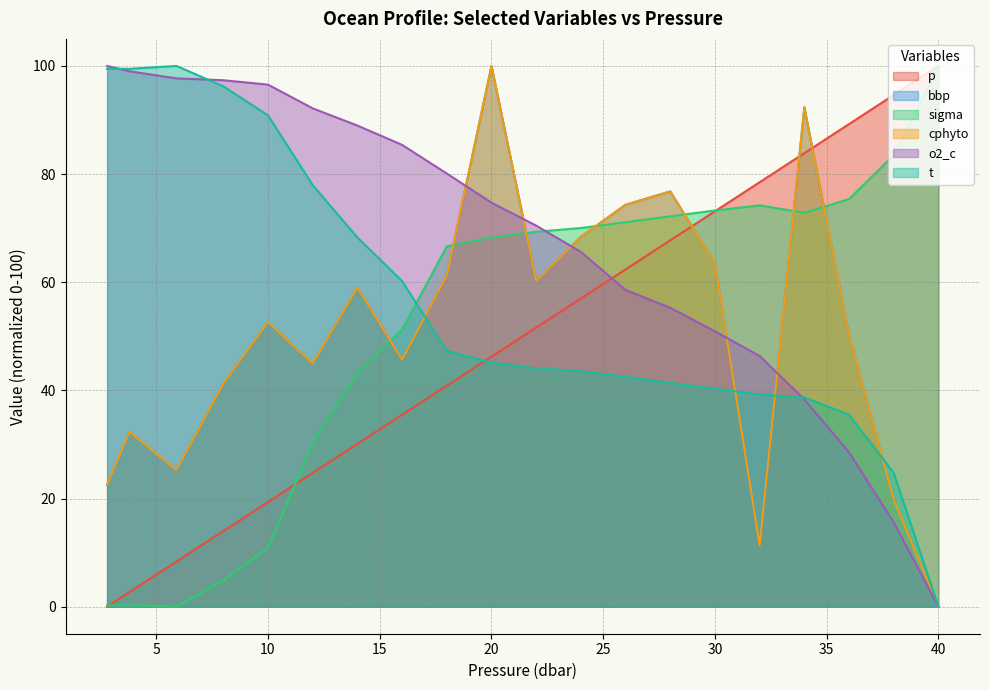

List the labels in order of cphyto value, largest first.

20.0, 34.0, 28.0, 26.0, 24.0, 30.0, 18.0, 22.0, 14.0, 10.0, 36.0, 16.0, 12.0, 8.0, 3.8, 5.9, 2.8, 38.0, 32.0, 40.0